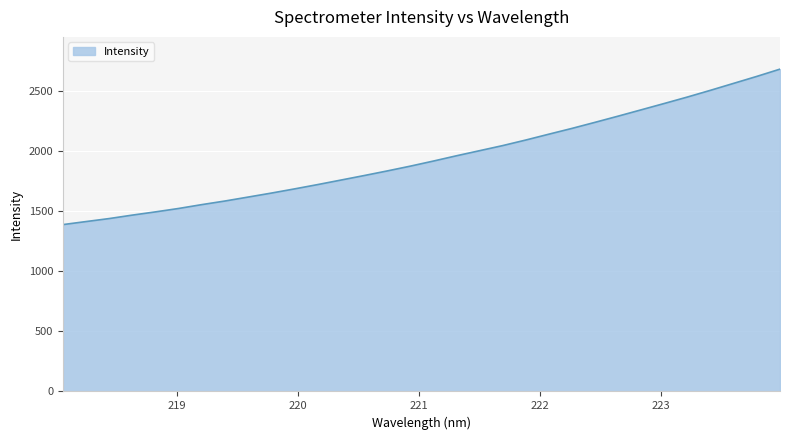

What is the minimum value shown in the chart?

1389.1